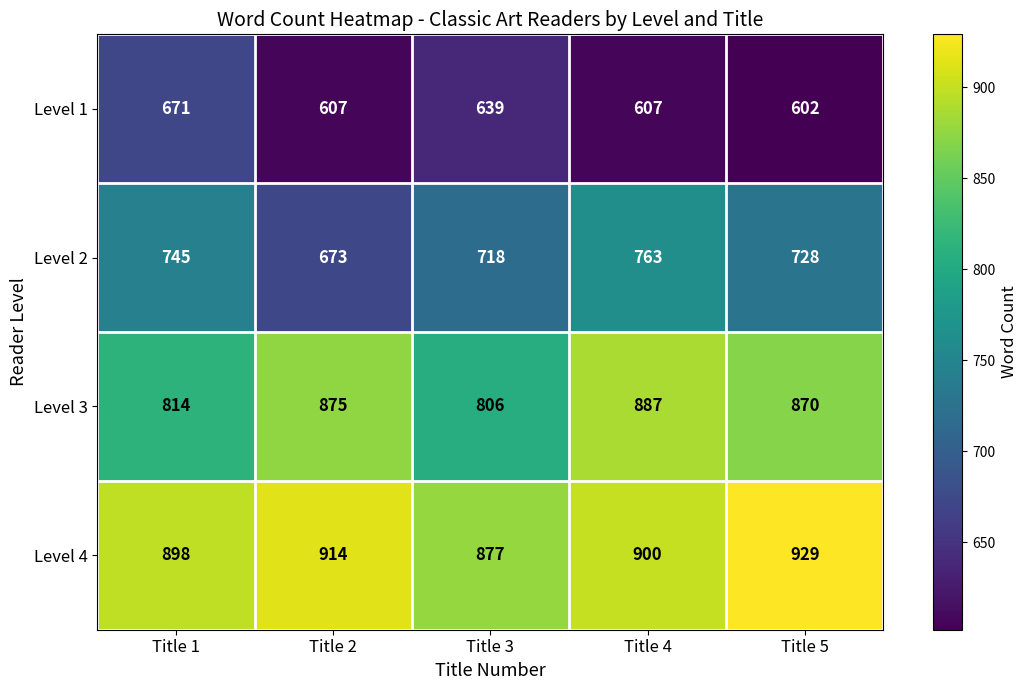

What is the difference between the Level 1 values at Title 3 and Title 1?

32